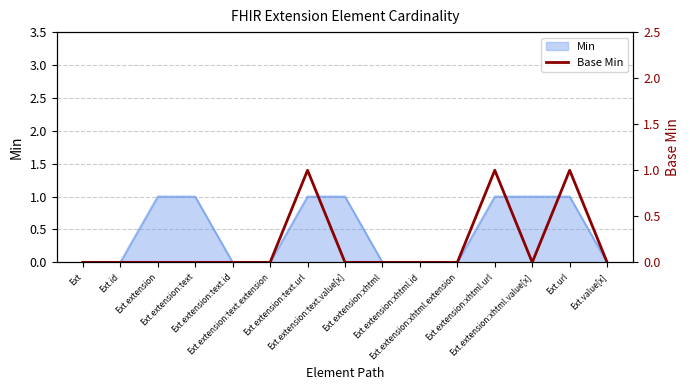

What is the maximum value shown in the chart?

1